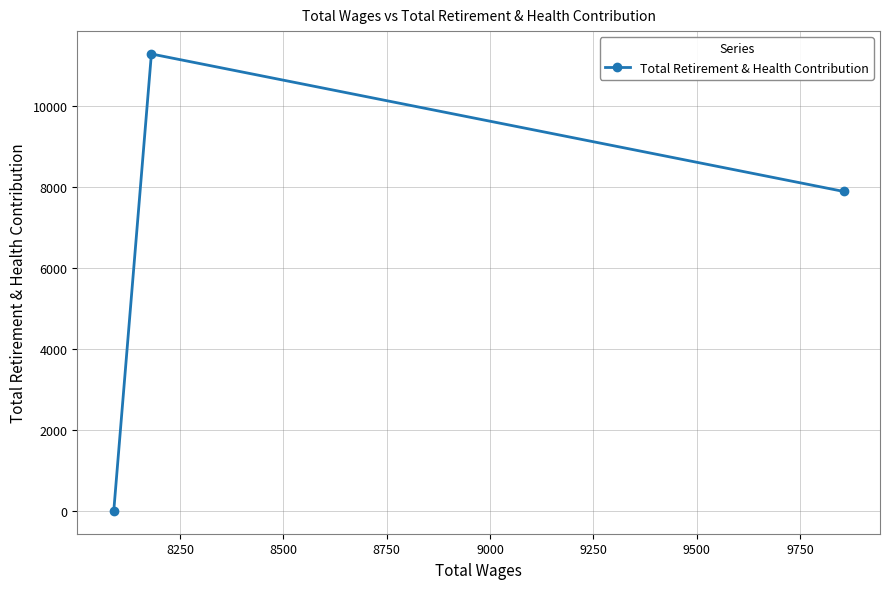

How many values are between 0 and 11298?

3